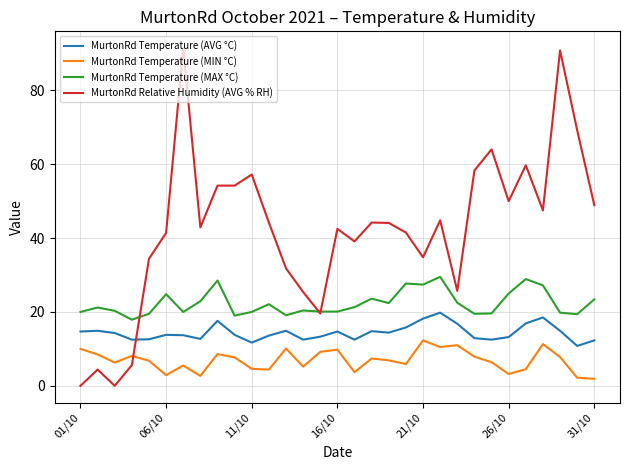

What is the difference between the maximum and minimum values in the MurtonRd Temperature (AVG °C) series?

9.0